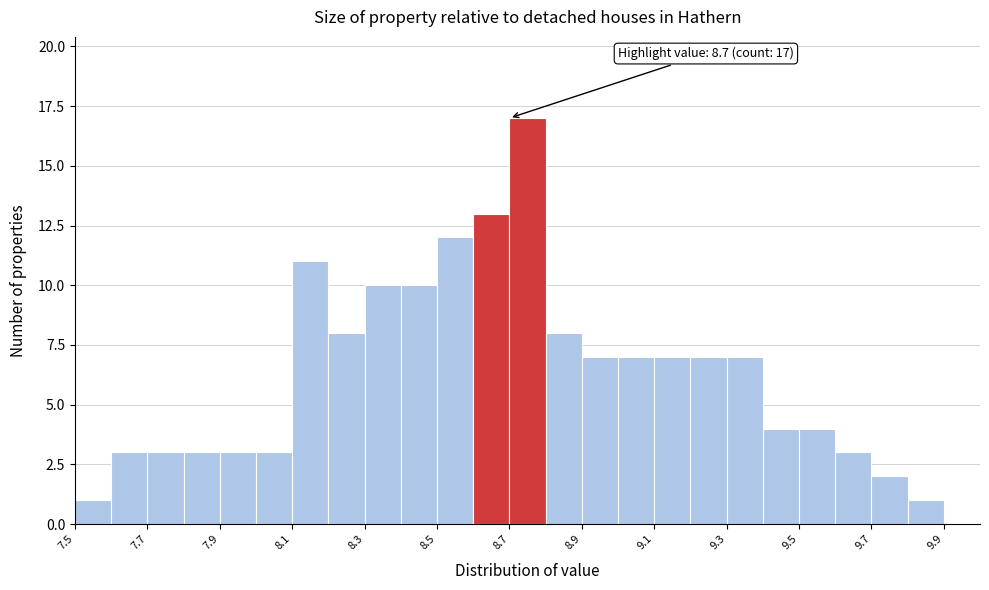

Over which range of the x-axis is the bar tallest?

8.7 to 8.8